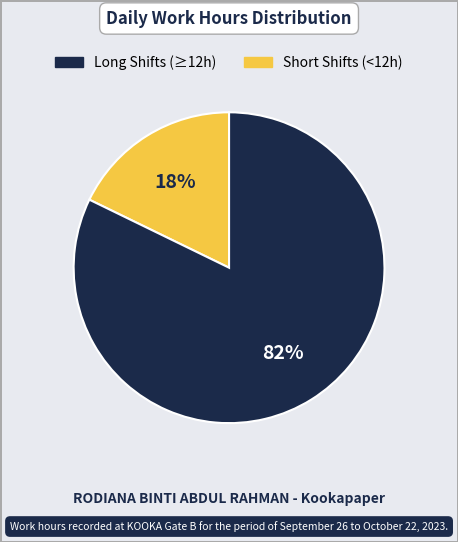

Does any single category account for the majority?

Yes